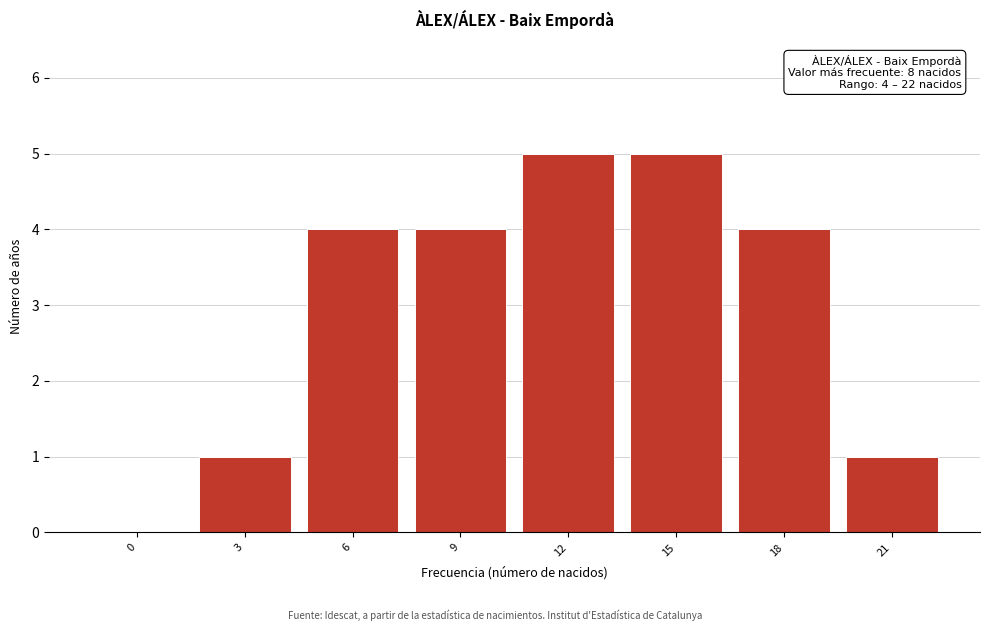

Reading left to right, list all the values displayed in this chart.

0=0	3=1	6=4	9=4	12=5	15=5	18=4	21=1